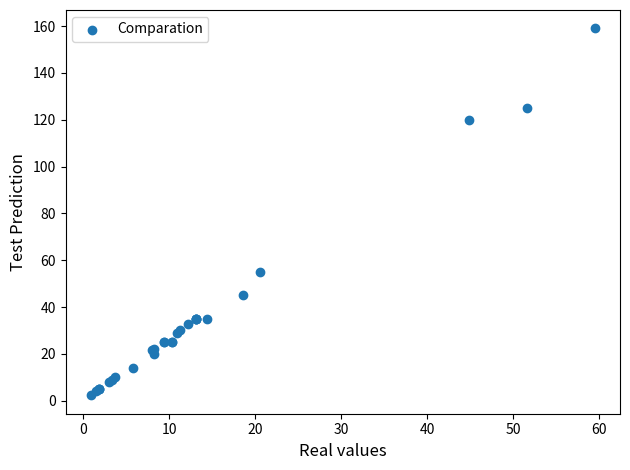

What Y value in the scatter plot is closest to 80?

55.0